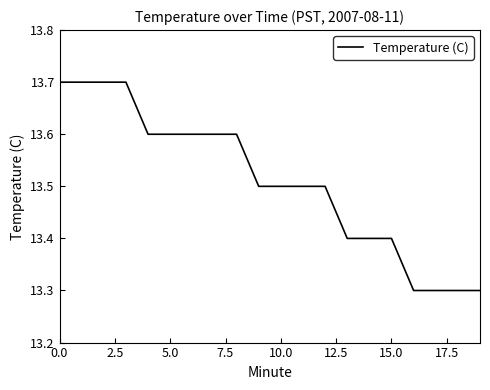

What is the maximum value shown in the chart?

13.7